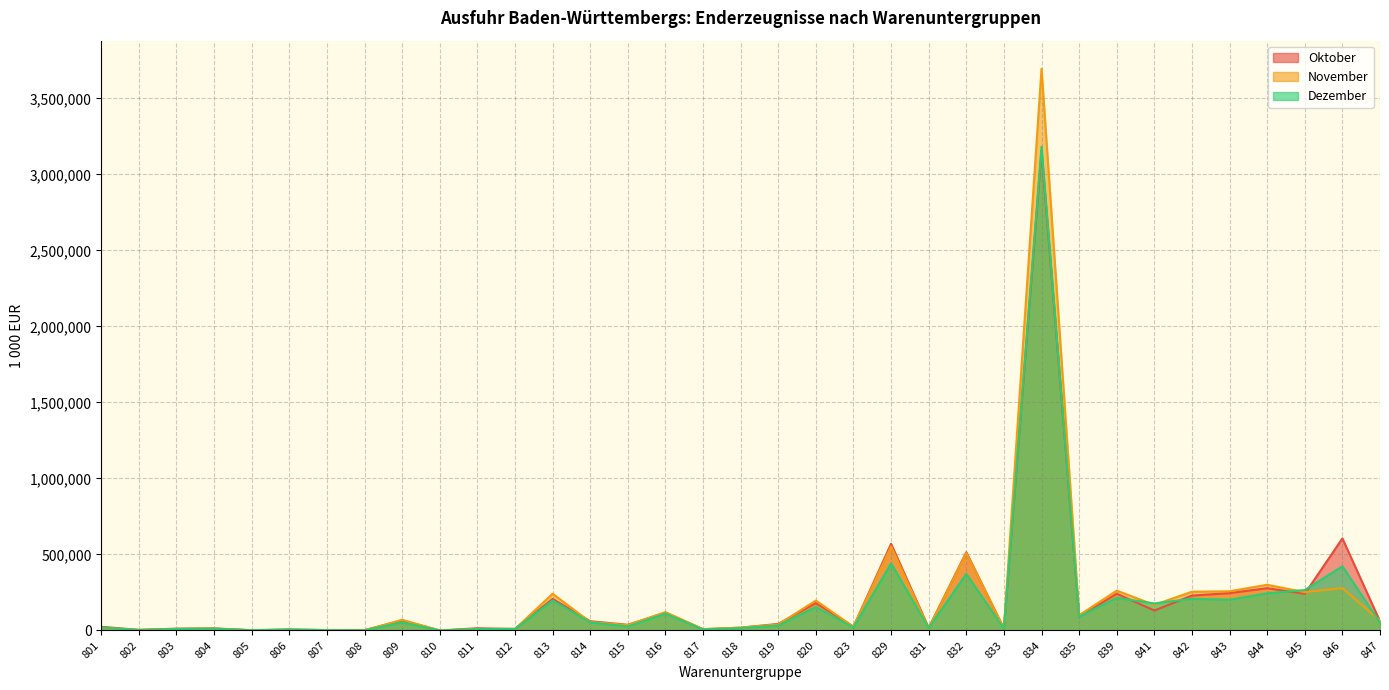

Is it true that November equals 70250.8 at 809?

True